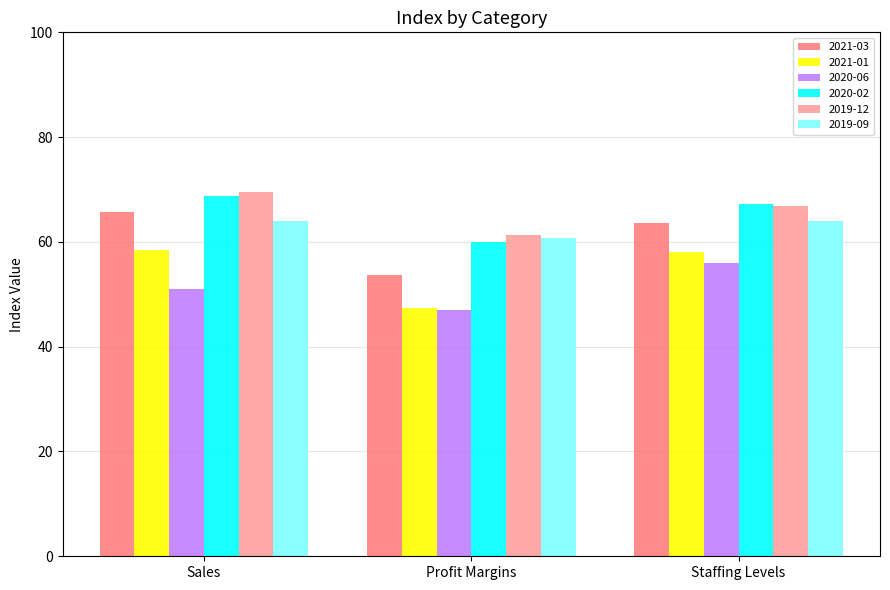

At which label does 2020-02 reach its peak?

Sales